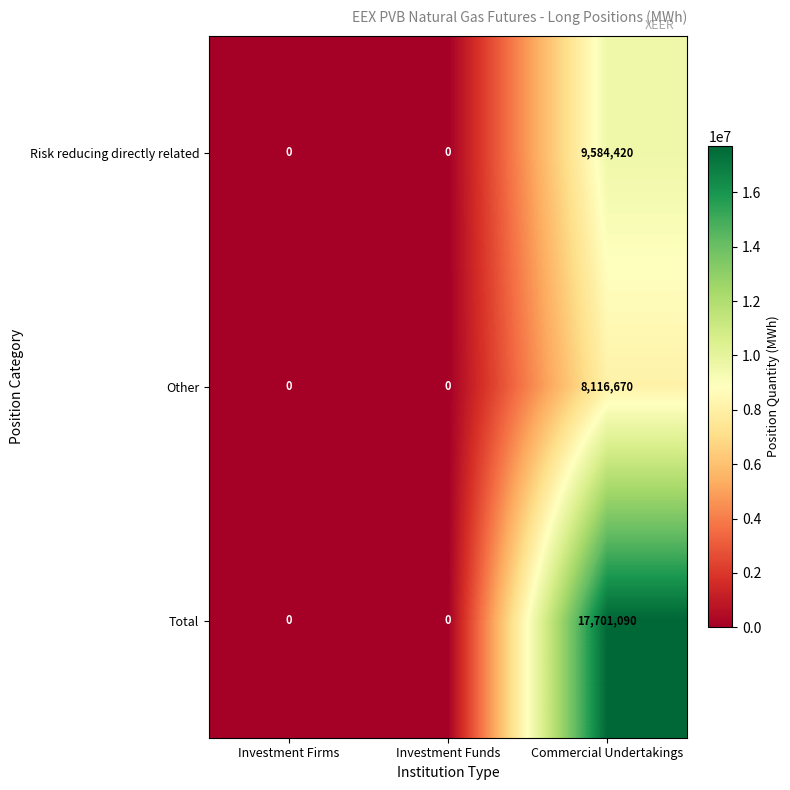

Reading left to right, what are all the values shown in this chart?

Risk reducing directly related: Investment Firms=0	Investment Funds=0	Commercial Undertakings=9584420
Other: Investment Firms=0	Investment Funds=0	Commercial Undertakings=8116670
Total: Investment Firms=0	Investment Funds=0	Commercial Undertakings=17701090